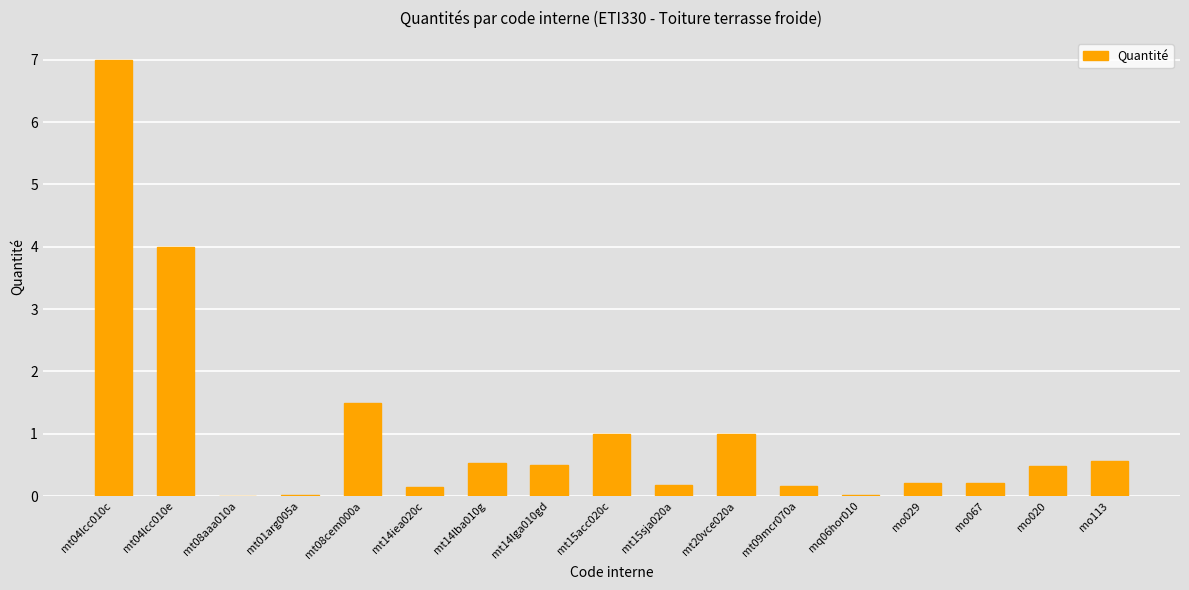

The value at mt15acc020c is 1.0. True or false?

True